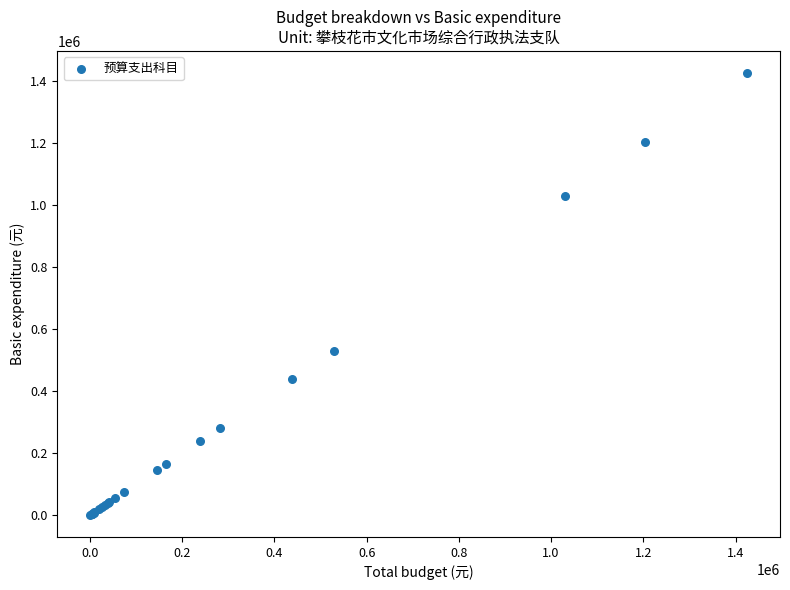

What Y value in the scatter plot is closest to 712957?

529019.7